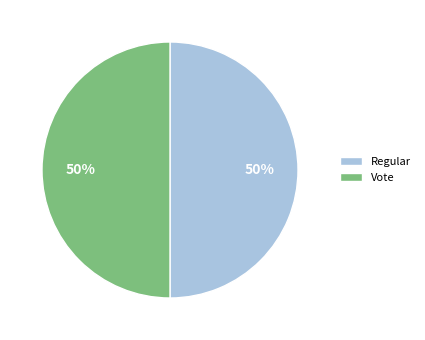

Is the sum of Vote and Regular greater than half?

Yes